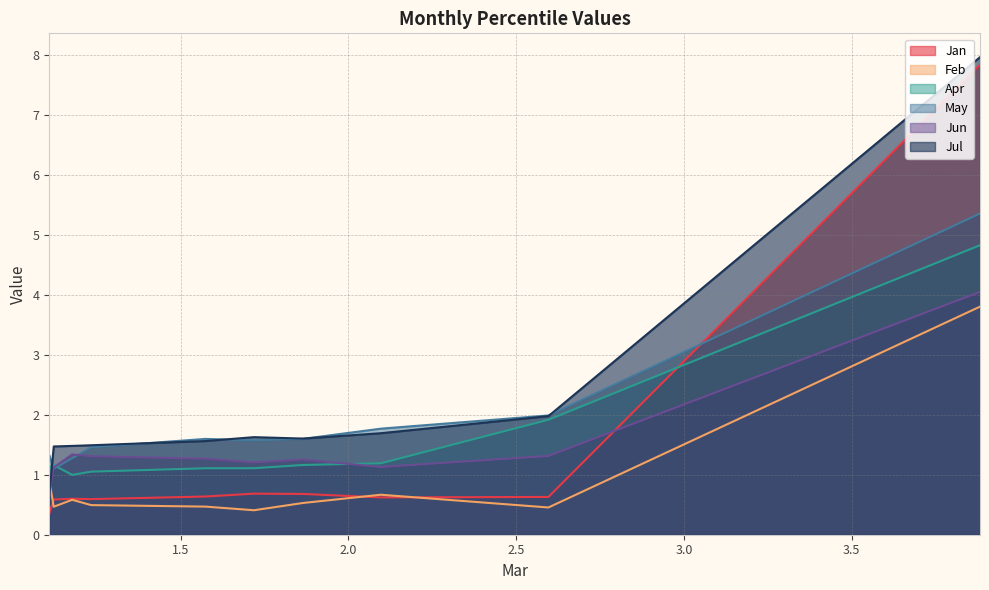

Count the number of categories in the chart.

10